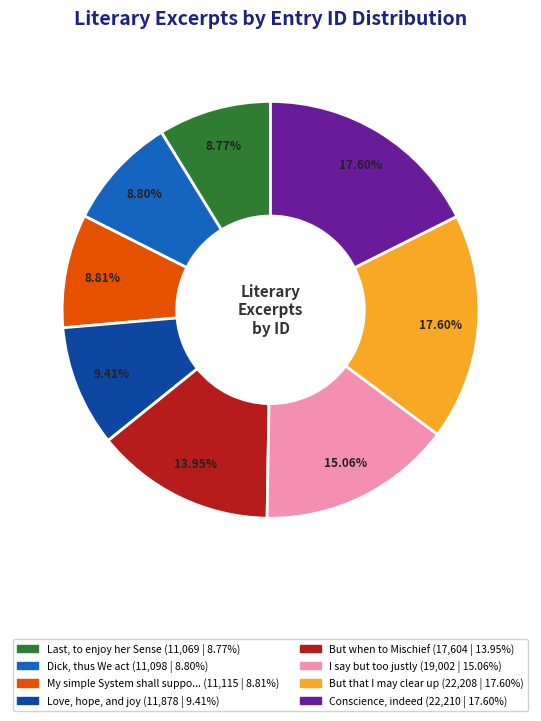

Count the number of slices in the pie.

8